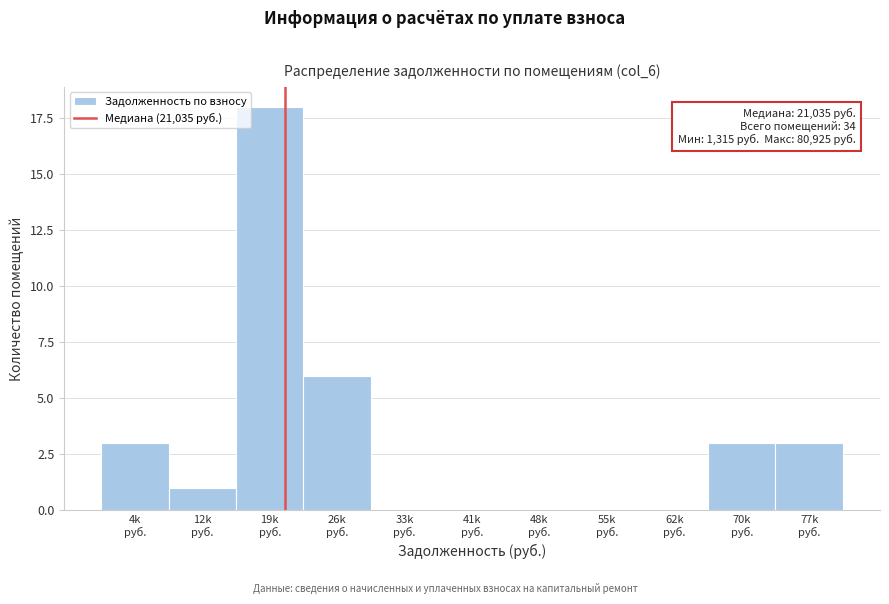

What is the sum of all values?

34